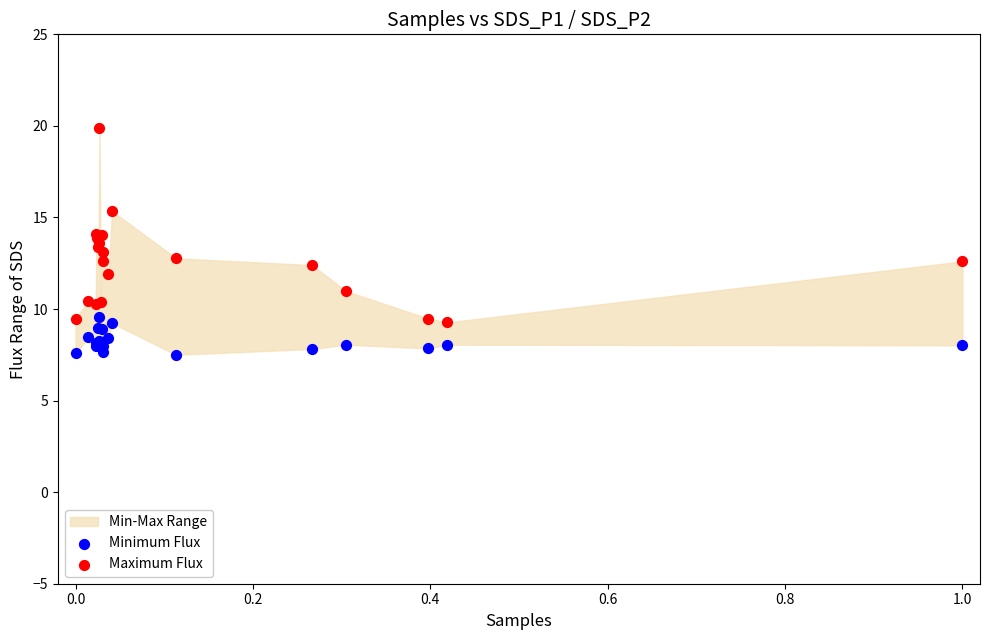

Which series has the widest spread of Y values?

Maximum Flux